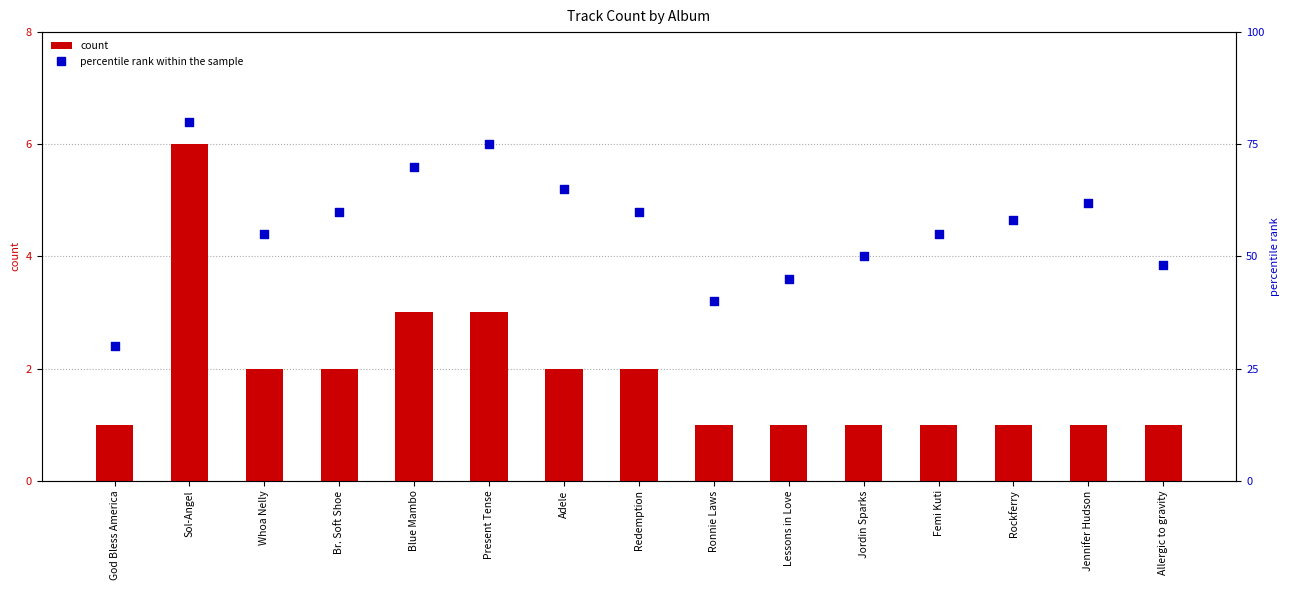

Which series has the largest total across all categories?

percentile rank within the sample